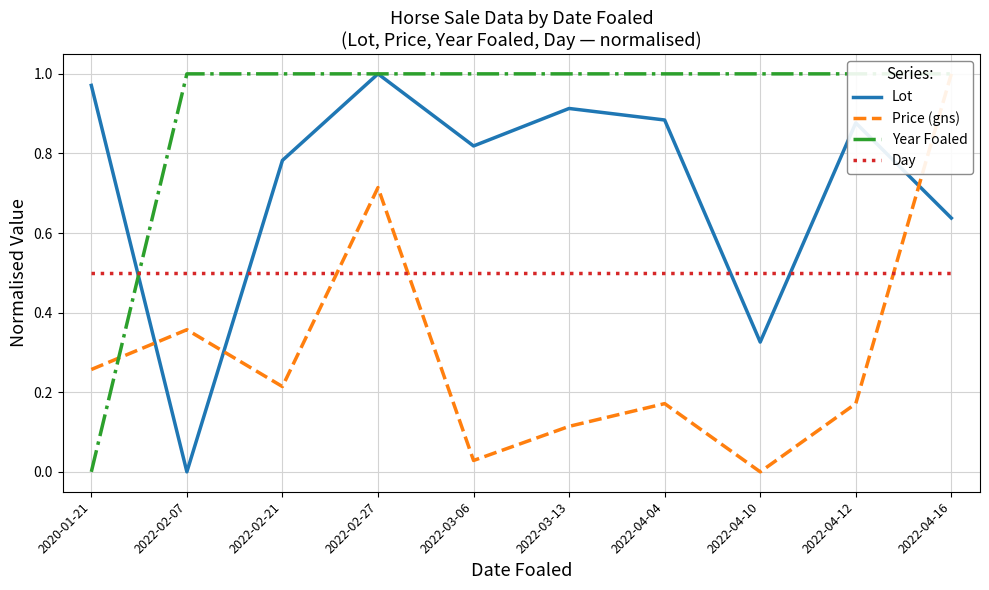

Which series changed the most between 2022-02-21 and 2022-04-16?

Price (gns)